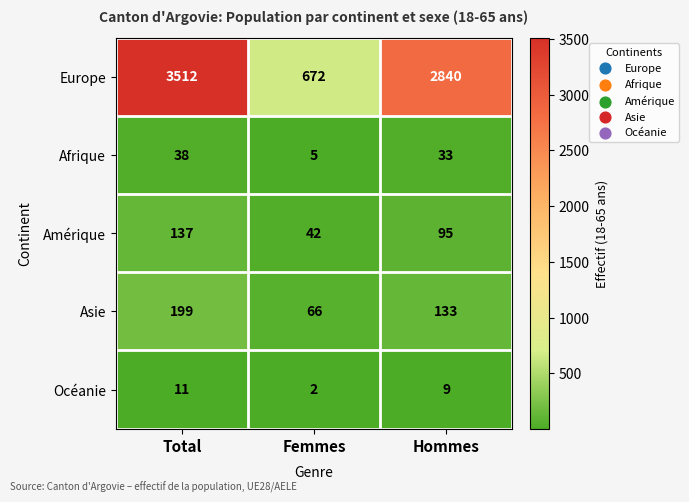

Which series has the largest total across all categories?

Europe